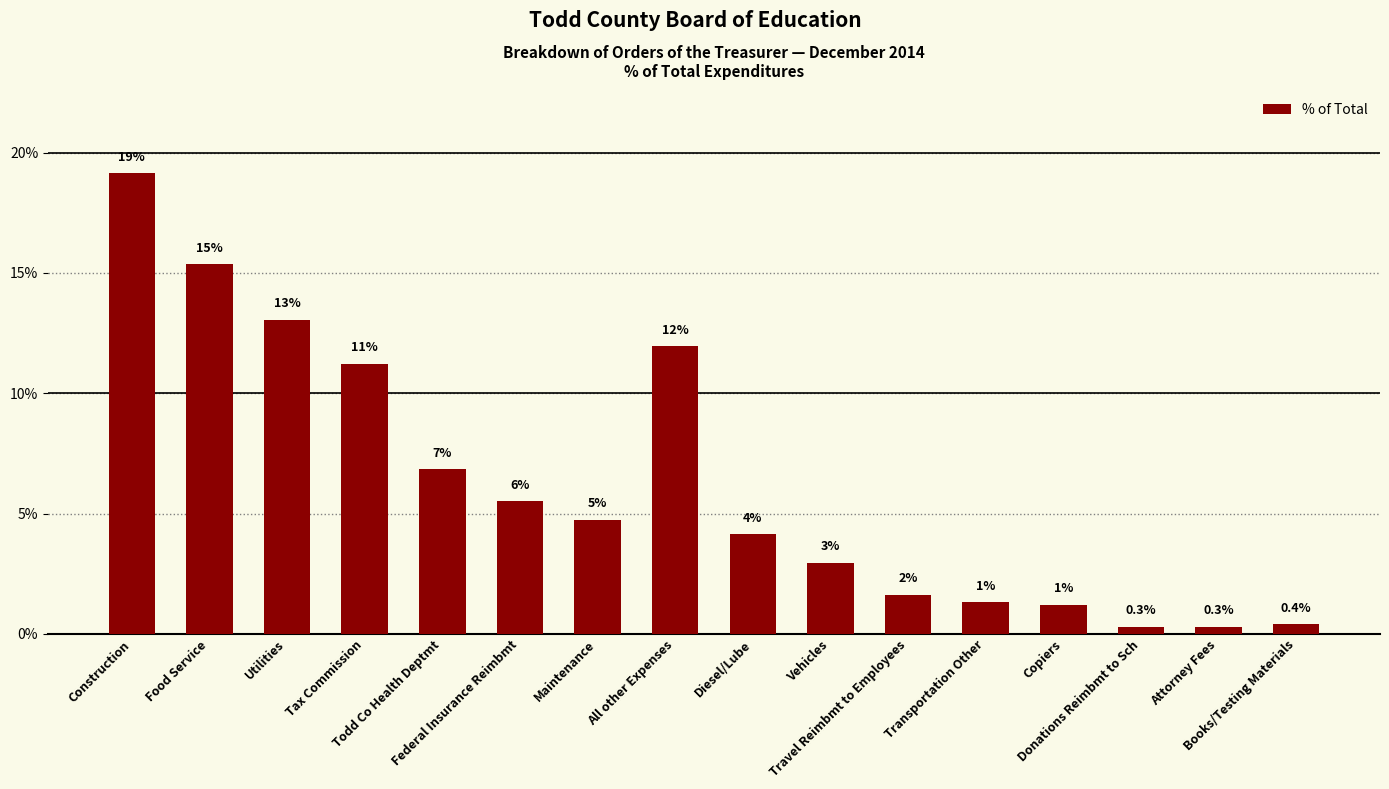

True or false: the data shows 13.1 at Utilities.

True